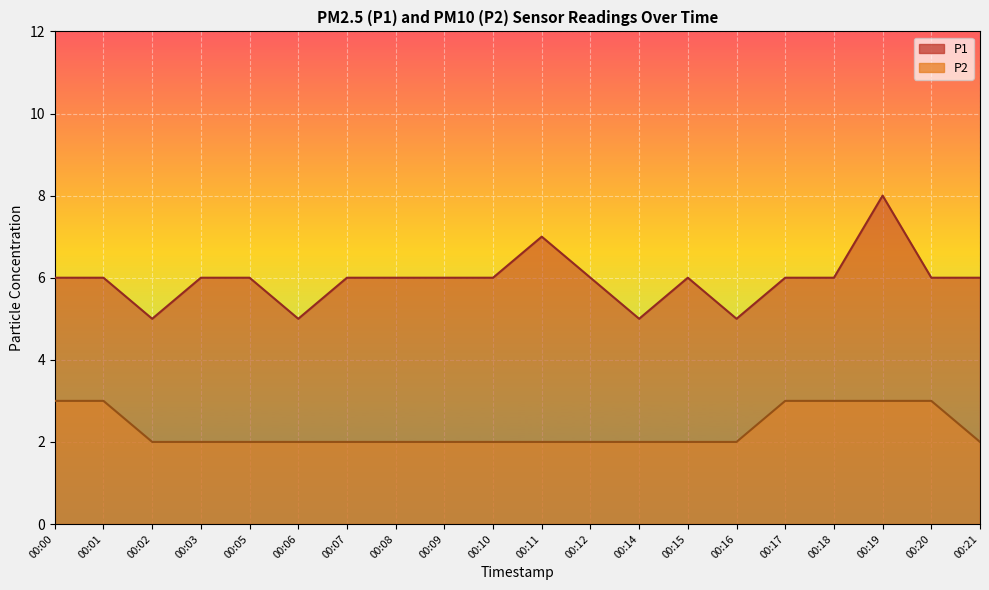

What is the smallest value displayed?

2